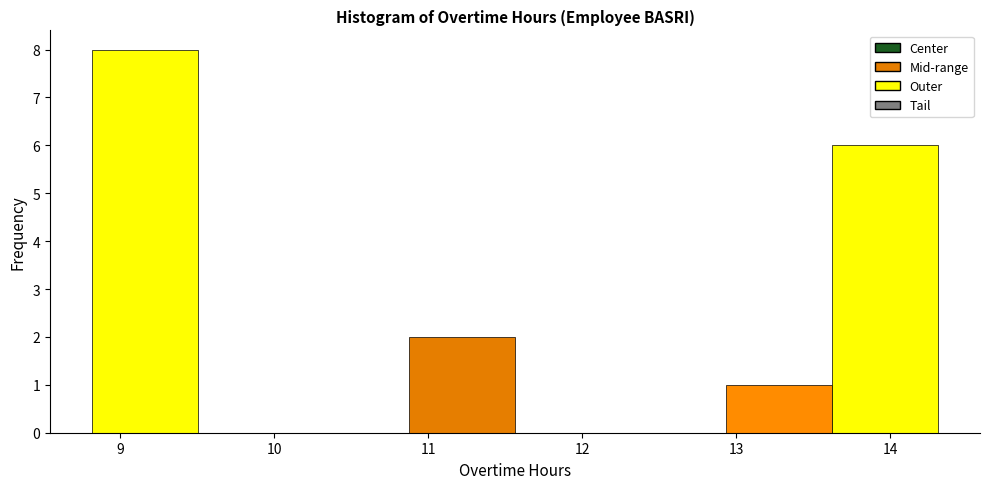

Reading left to right, list every bar in this chart as the range it spans on the x-axis followed by its height. Neither the bar edges nor the heights are printed on the chart, so give them approximately, as read against the axes.

8.8 to 9.5: 8
9.5 to 10.2: 0
10.2 to 10.9: 0
10.9 to 11.6: 2
11.6 to 12.3: 0
12.3 to 12.9: 0
12.9 to 13.6: 1
13.6 to 14.3: 6